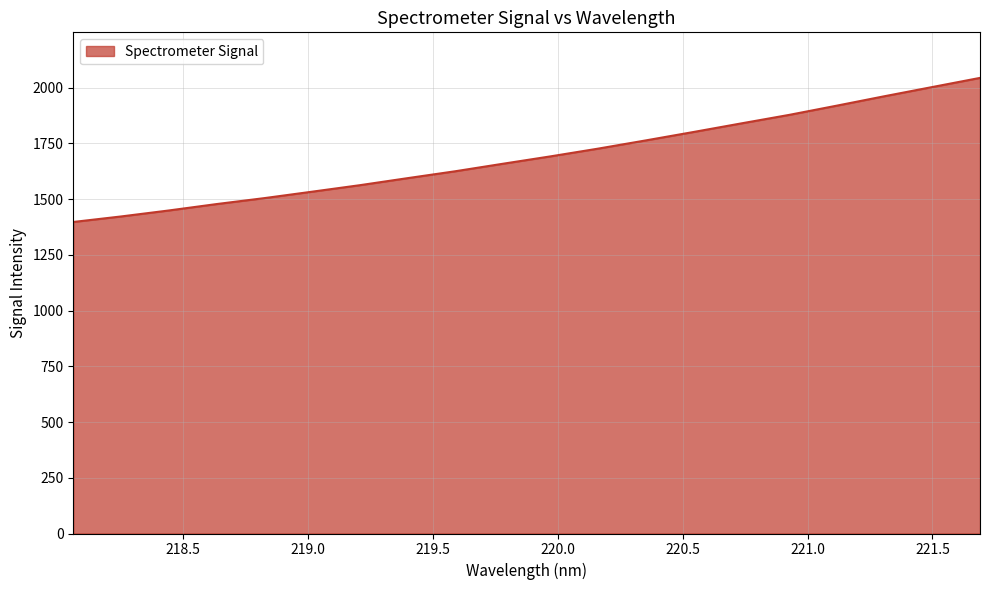

What is the greatest value displayed?

2044.1